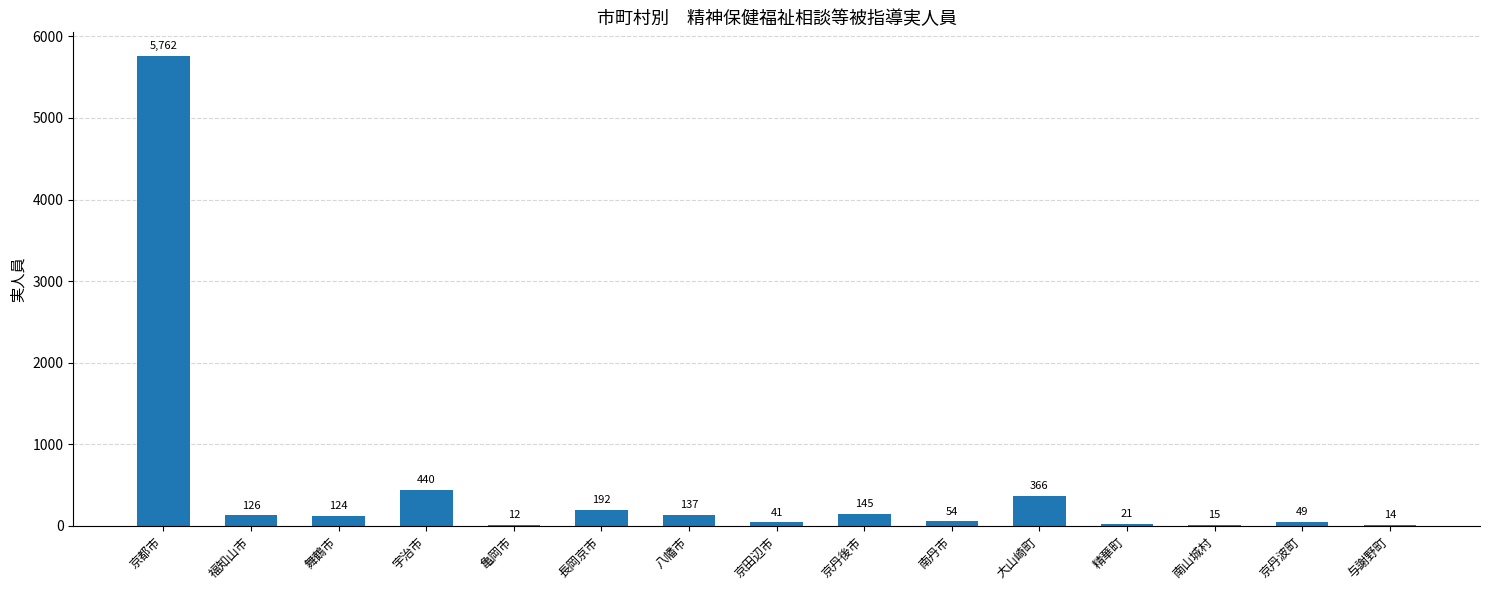

What is the change in value from 亀岡市 to 京丹後市?

+133